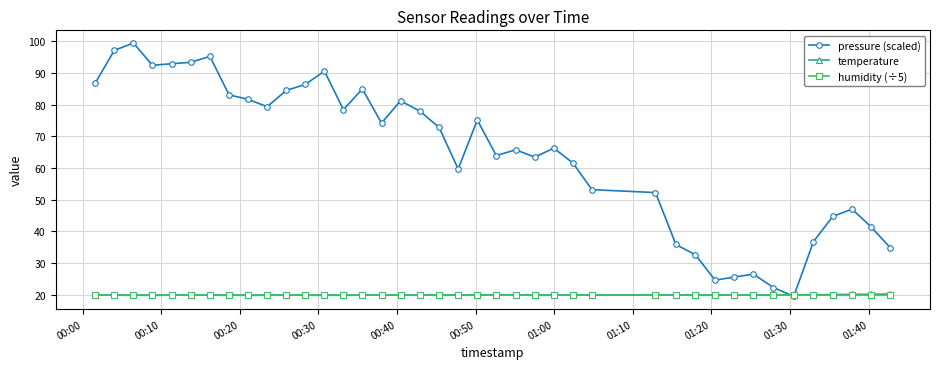

What is the smallest value displayed?

19.5